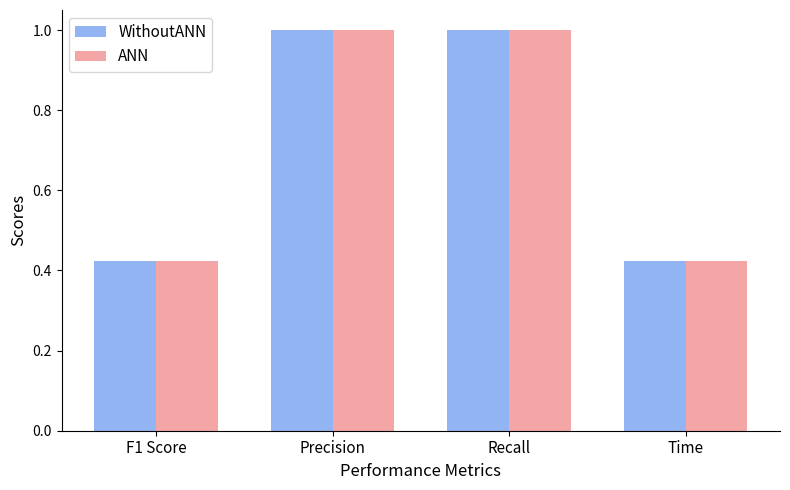

What is the difference between the maximum and minimum values in the ANN series?

0.6